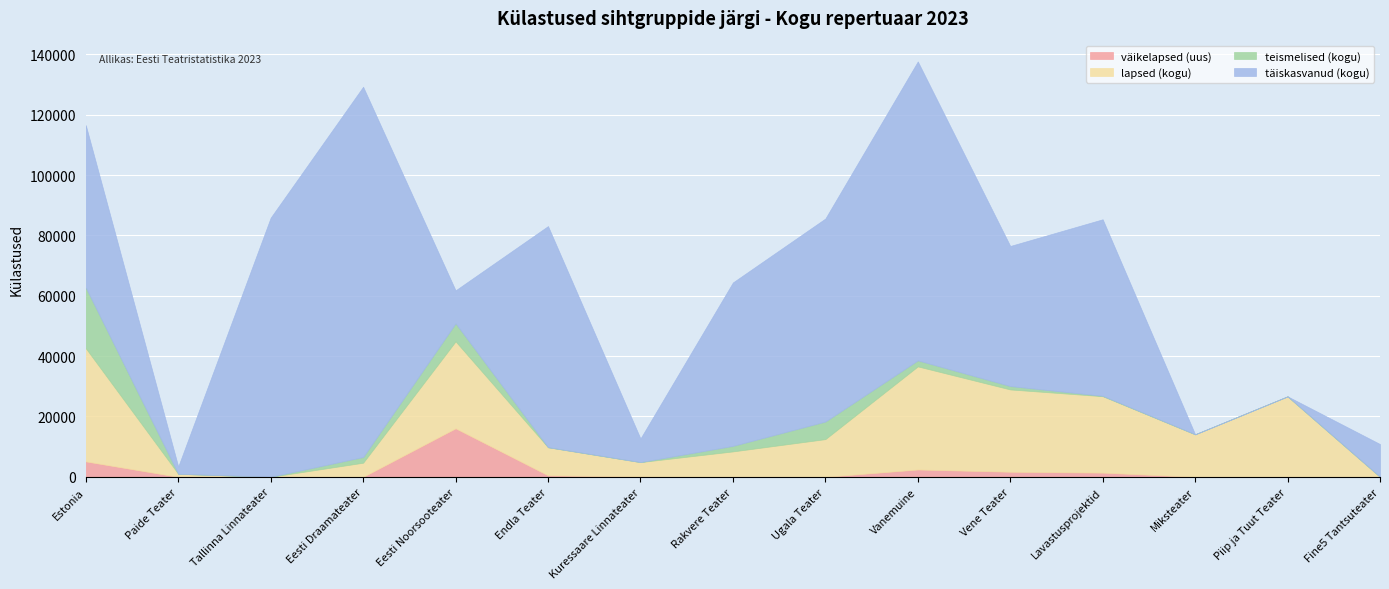

The lapsed (kogu) series shows 3191 at Kuressaare Linnateater. True or false?

False